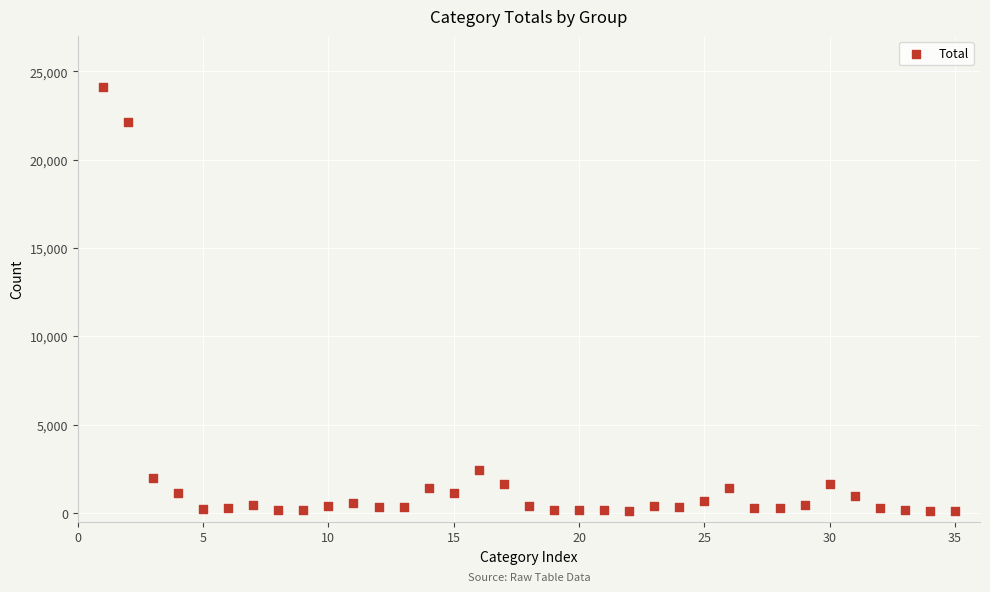

What is the range of Y values (max minus min)?

23998